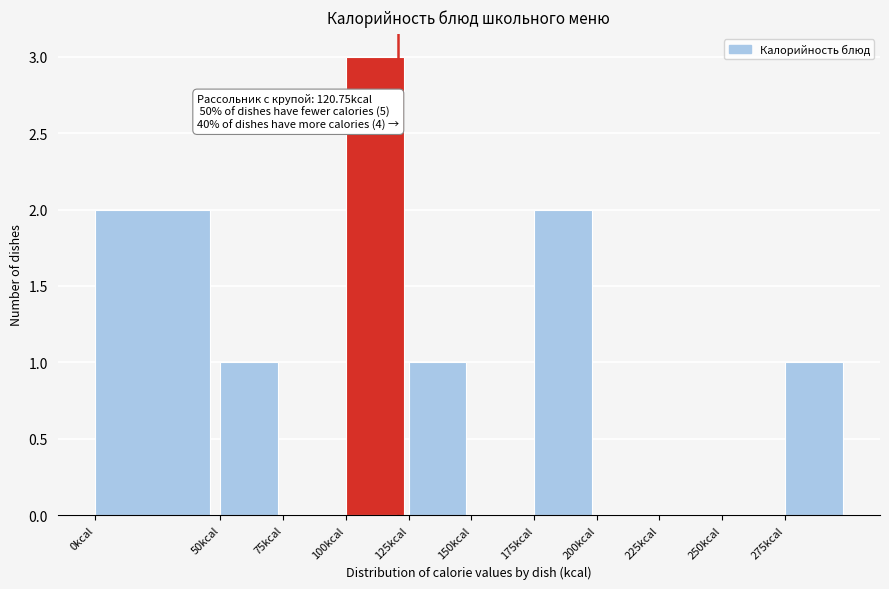

Over which range of the x-axis is the bar tallest?

100 to 125